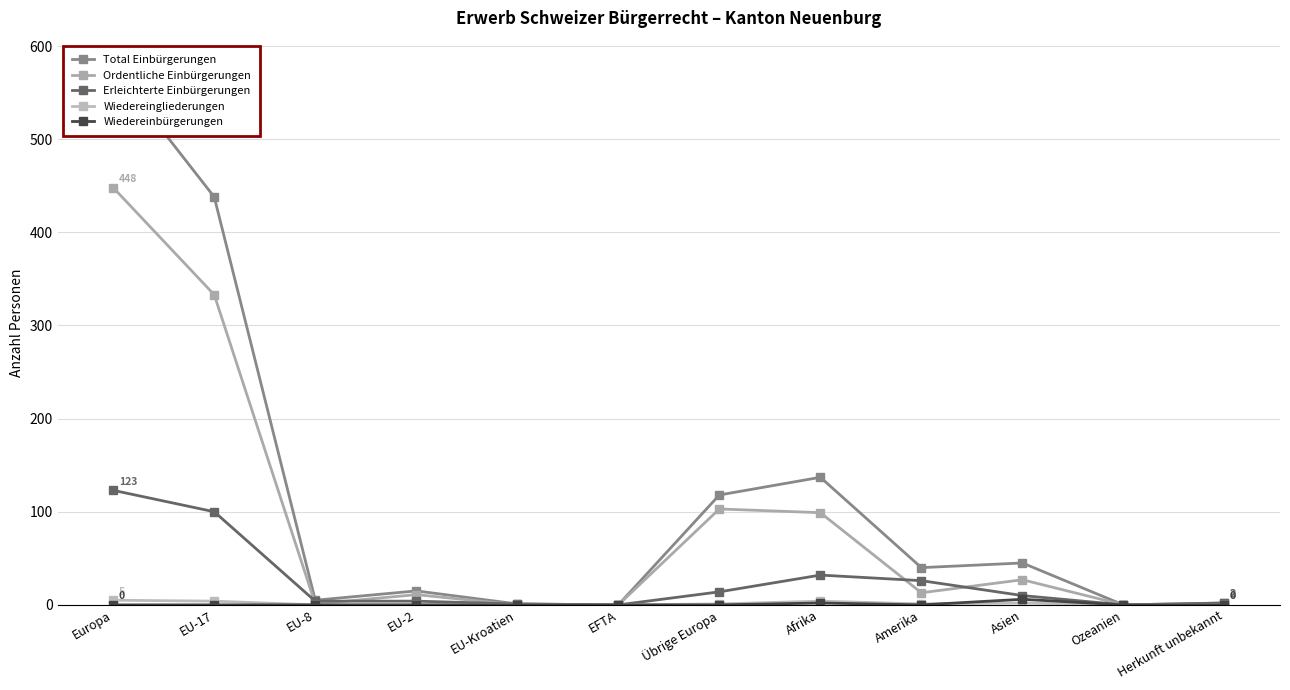

Is the value of Ordentliche Einbürgerungen at Asien greater than the value of Wiedereingliederungen at EU-Kroatien?

Yes